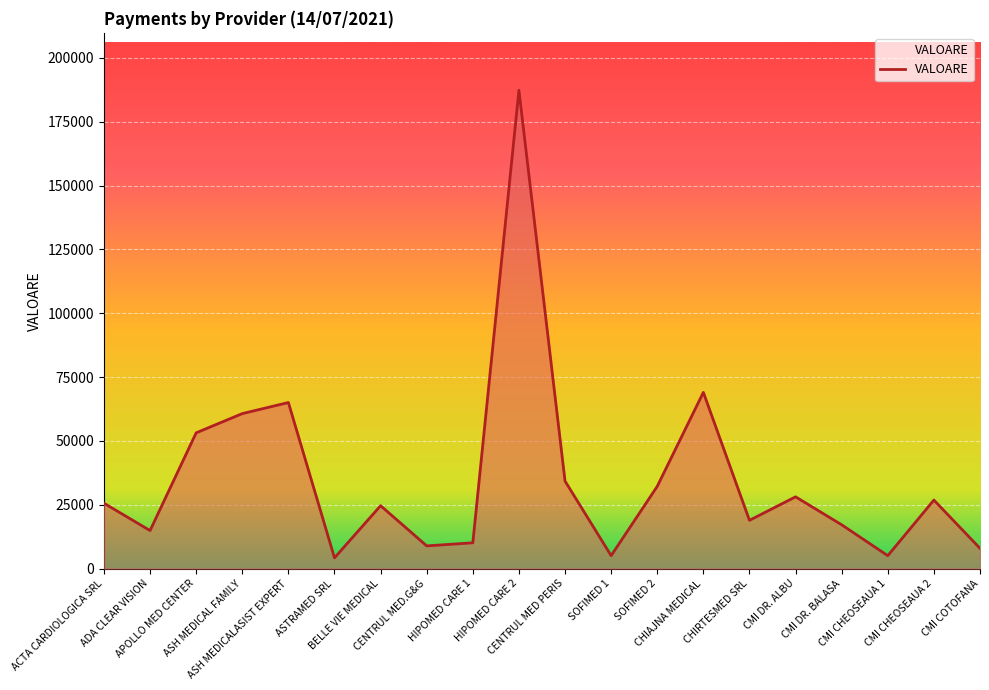

Reading left to right, what are all the values shown in this chart?

25581.7	14876.4	53149.8	60679.4	65014.3	4186.6	24613.0	8873.1	10080.0	187311.0	34255.7	5040.0	32191.9	69000.4	18882.6	28084.0	17135.3	5040.0	26811.5	7910.3